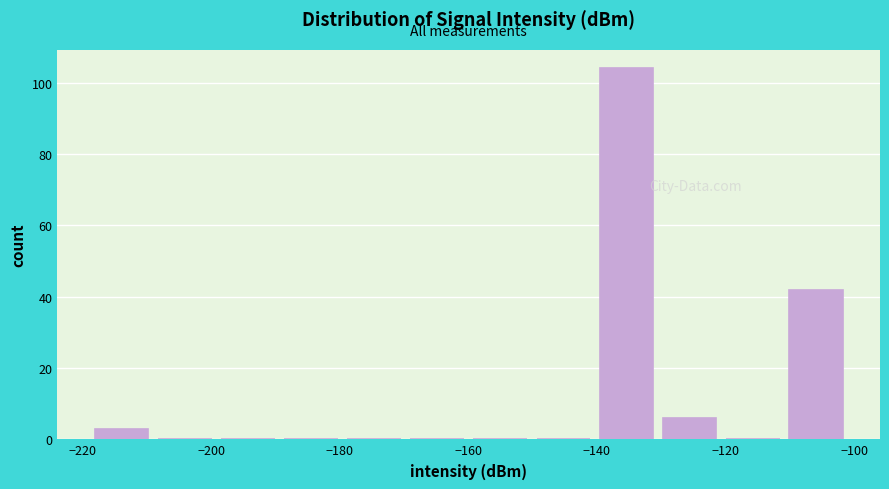

What is the height of the bar covering -140 to -130 on the x-axis? Neither the bar edges nor the heights are printed on the chart, so give them approximately, as read against the axes.

104